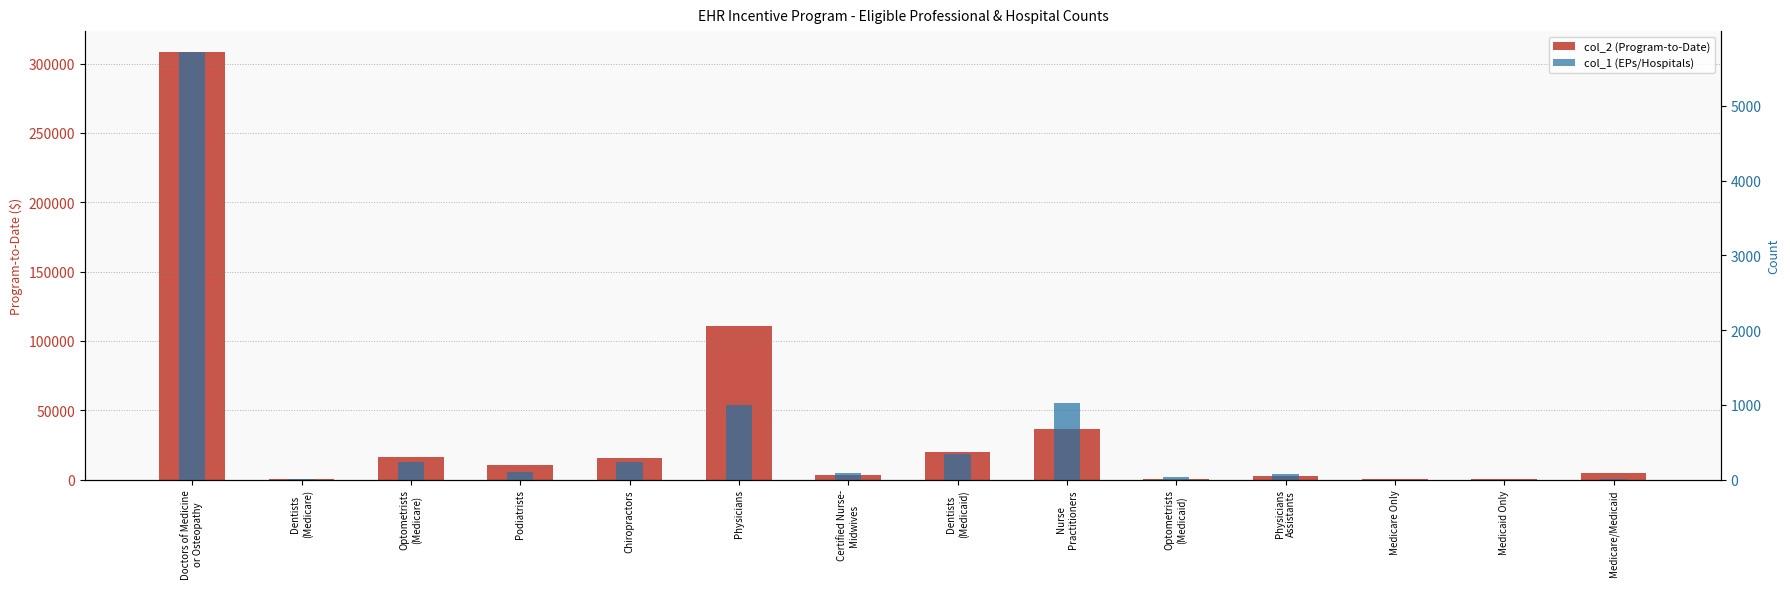

What position from the right is Physicians
Assistants?

4